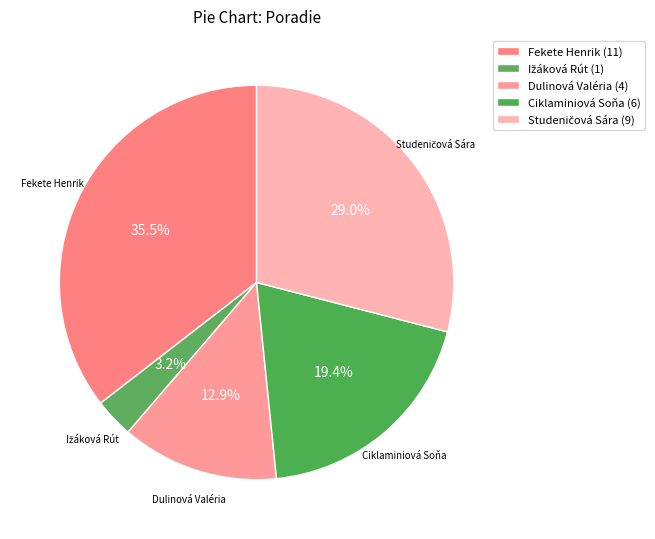

How many segments does this pie chart have?

5